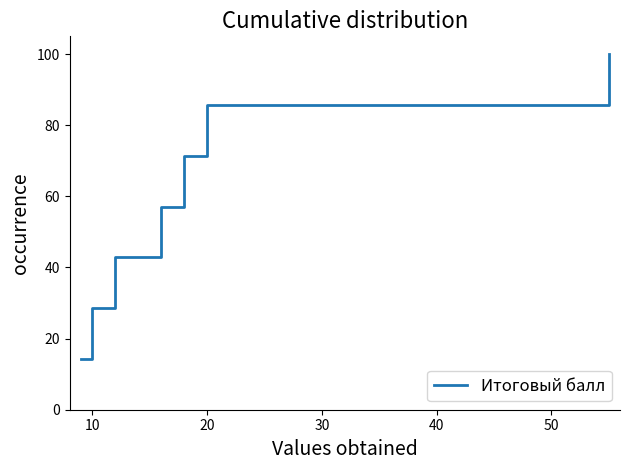

How many values exceed 57?

4